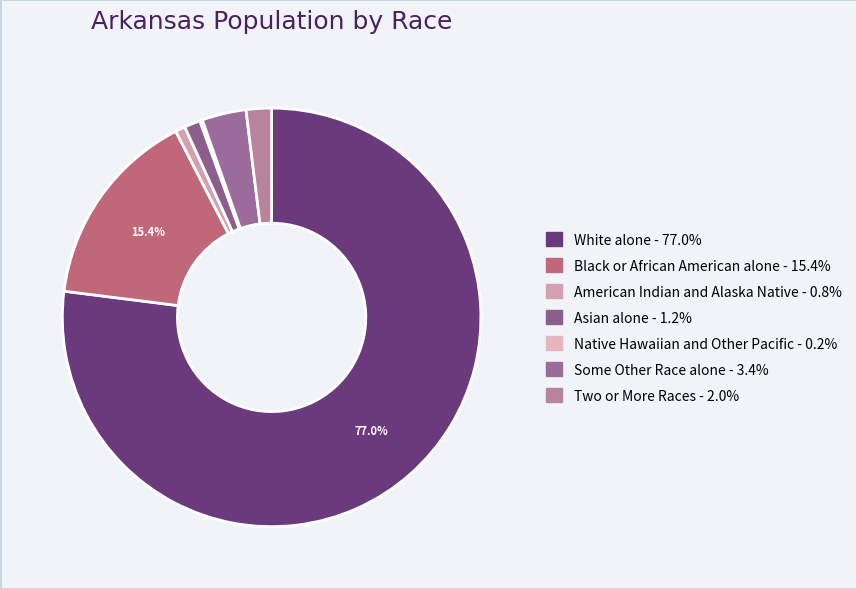

True or false: Asian alone accounts for 1% of the total.

True